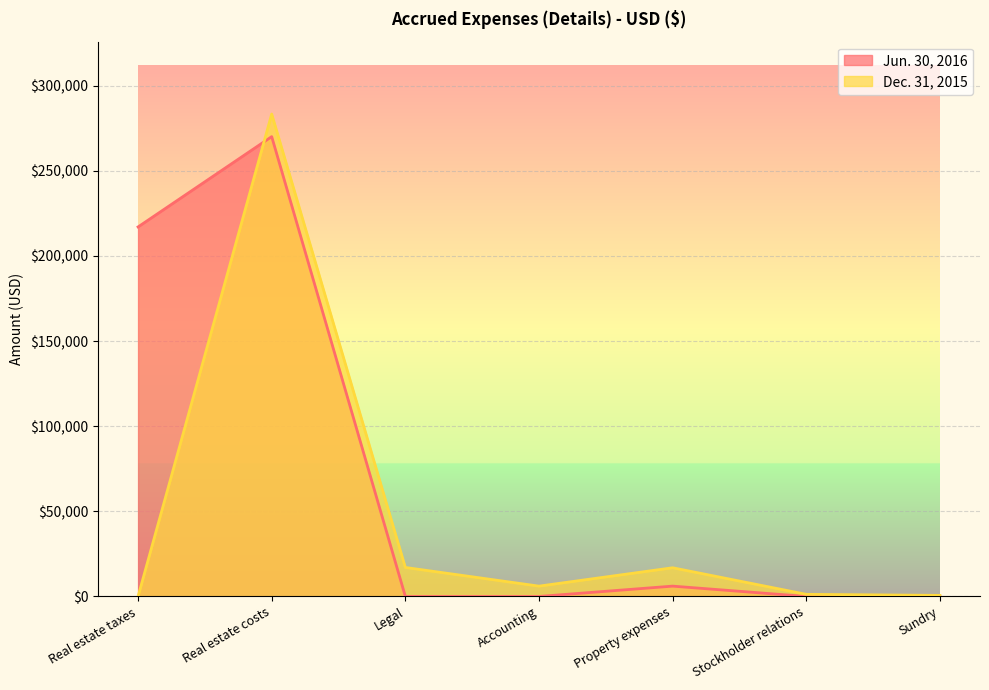

What is the value of the Dec. 31, 2015 point at the 4th from the left?

6065